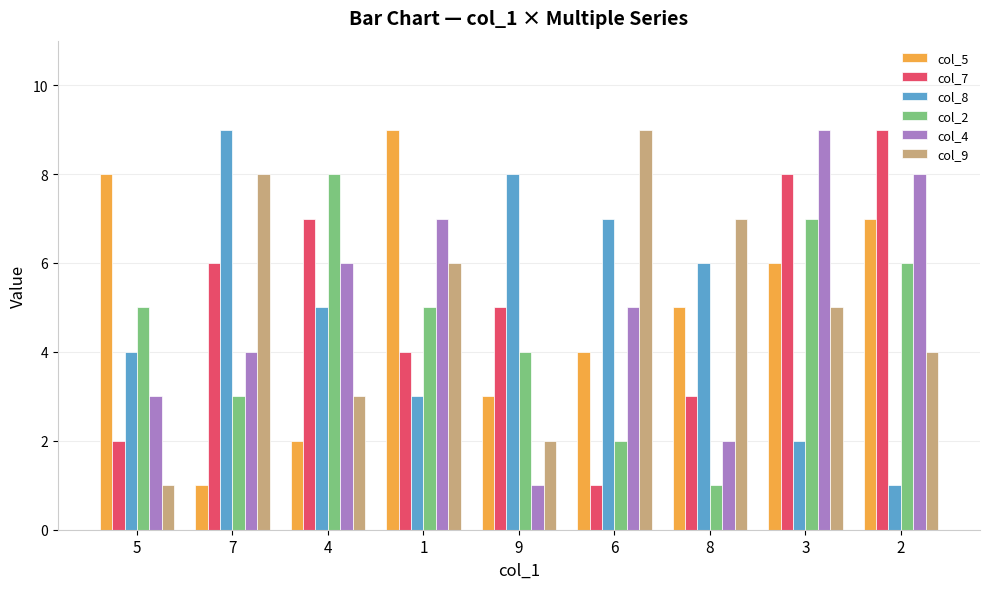

Rank the series at 7 from highest to lowest value.

col_8, col_9, col_7, col_4, col_2, col_5